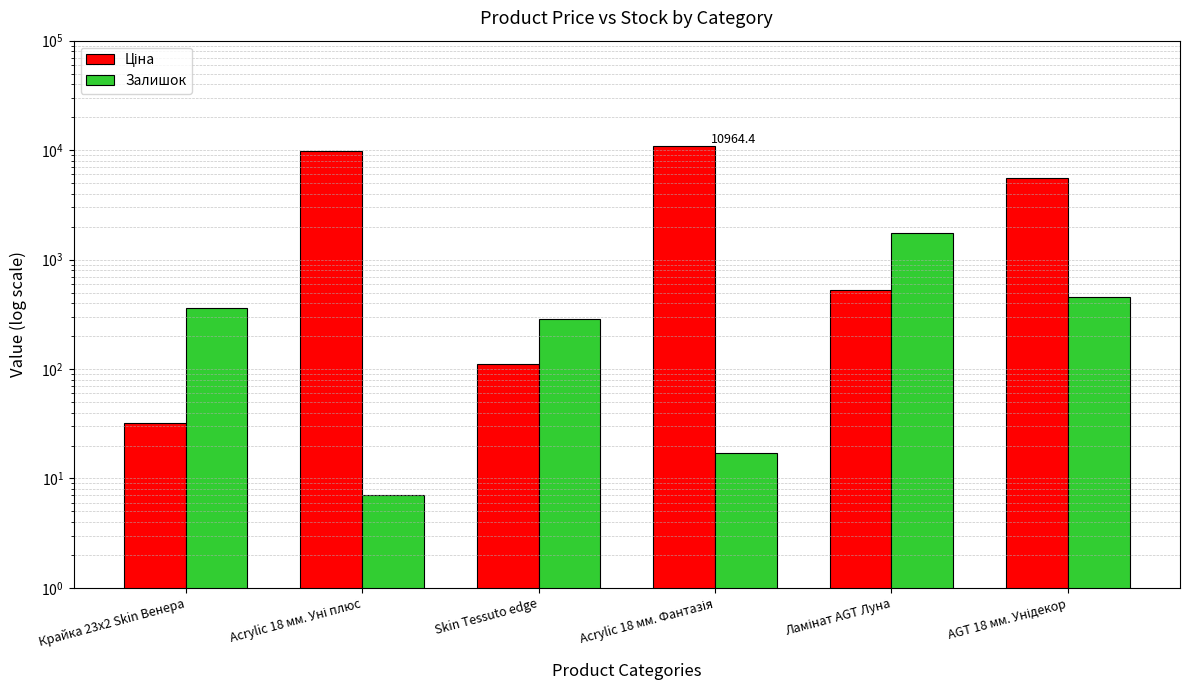

What is the greatest value displayed?

10964.4